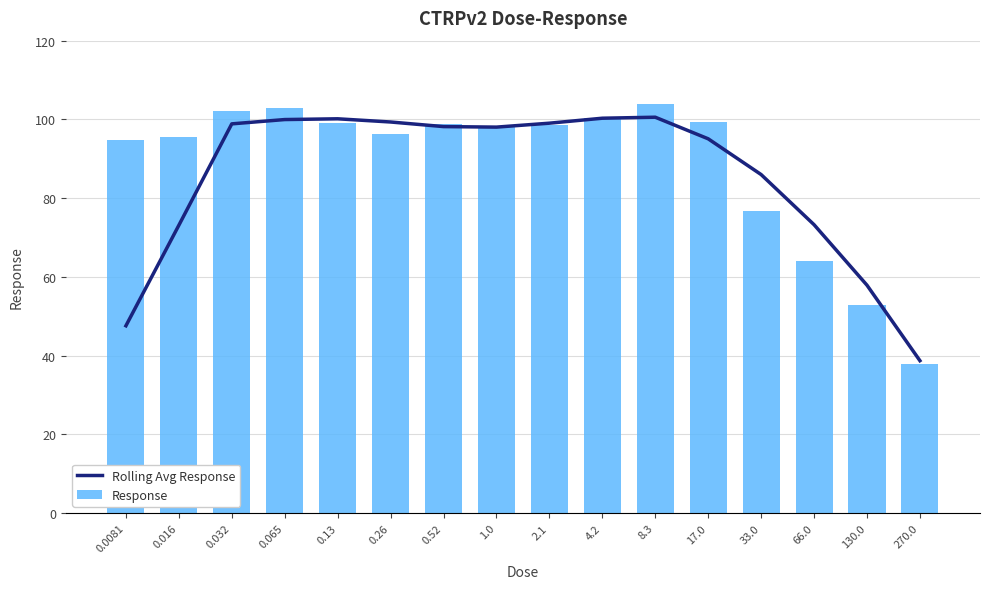

List the labels in order of Response value, smallest first.

270.0, 130.0, 66.0, 33.0, 0.0081, 0.016, 0.26, 1.0, 2.1, 0.52, 0.13, 17.0, 4.2, 0.032, 0.065, 8.3